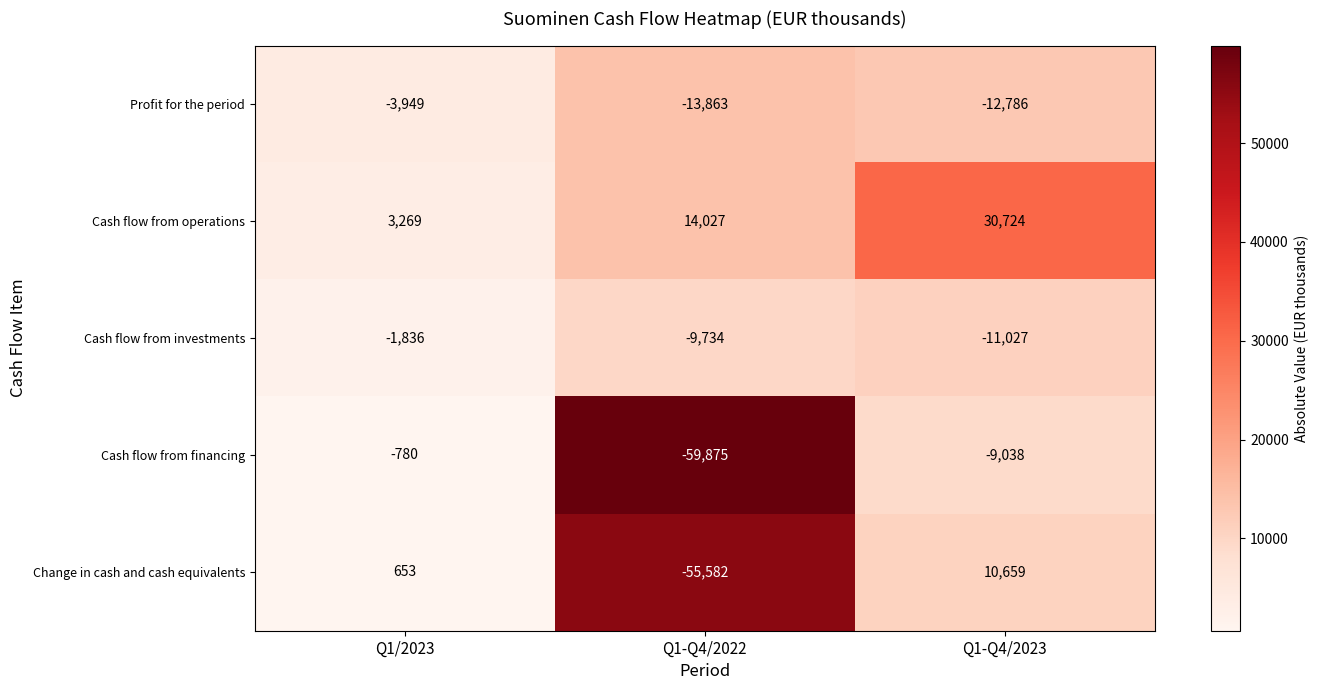

What is the average value of the Profit for the period series?

-10199